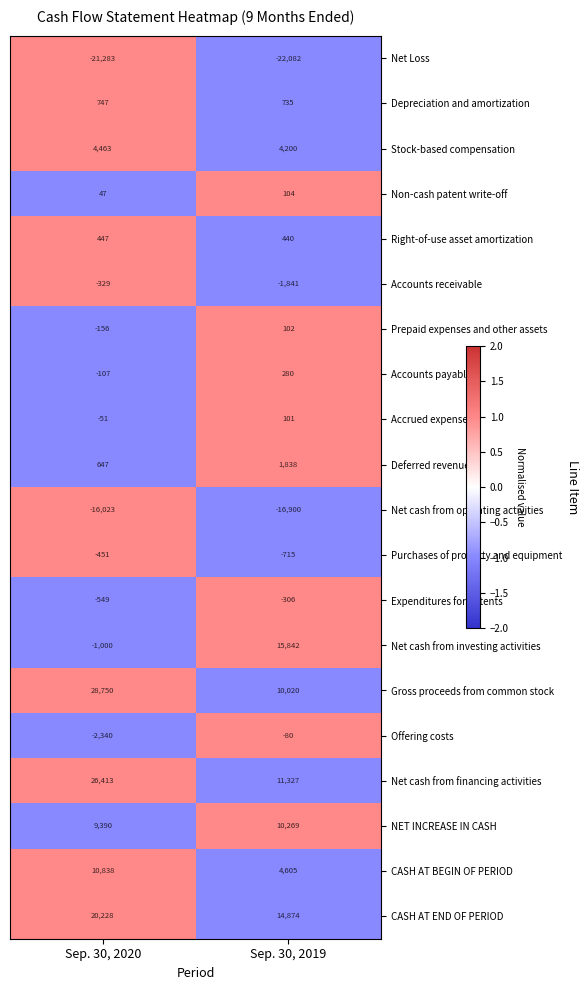

True or false: Accrued expenses has a value of -78 at Sep. 30, 2020.

False